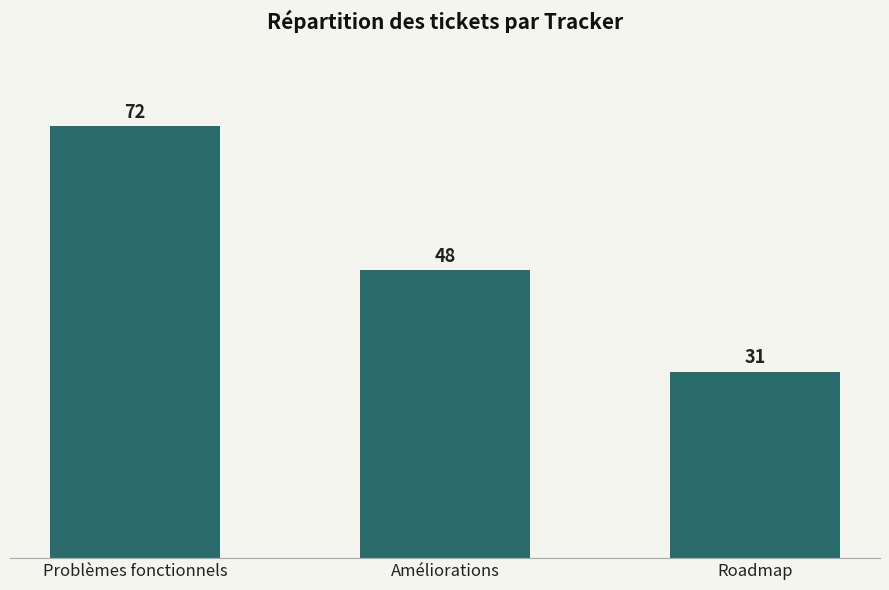

Which label corresponds to the smallest value in the chart?

Roadmap